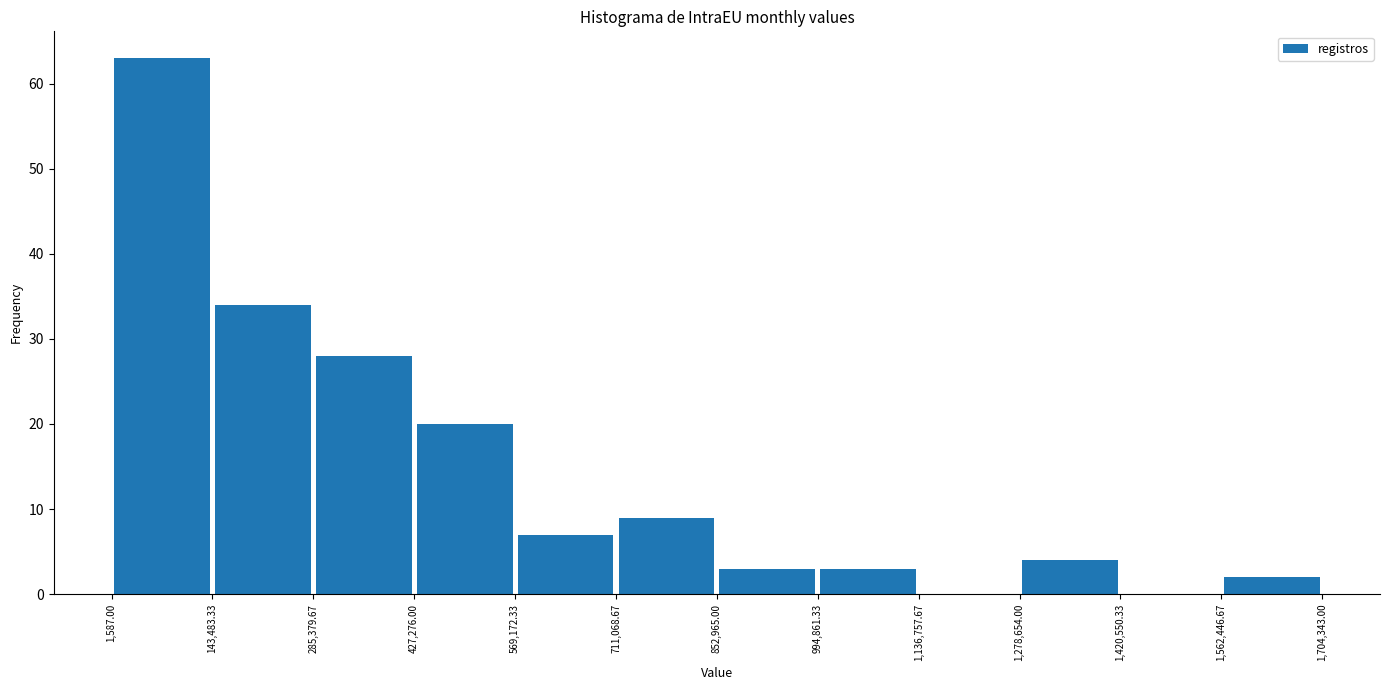

Over which range of the x-axis is the bar tallest?

1,587.00 to 143,483.33